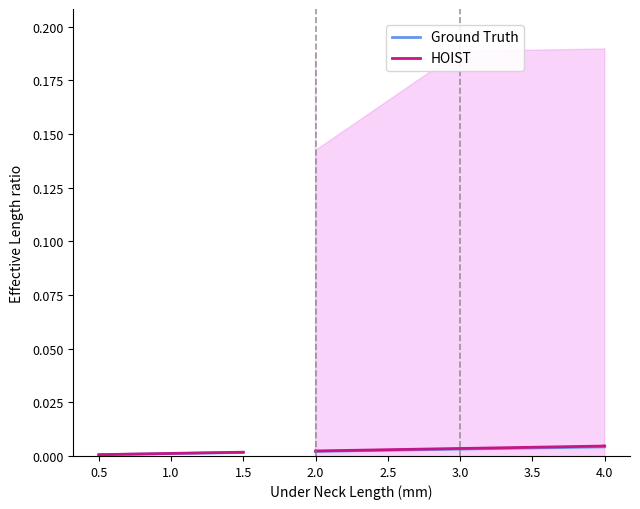

At which label does HOIST reach its peak?

1.5